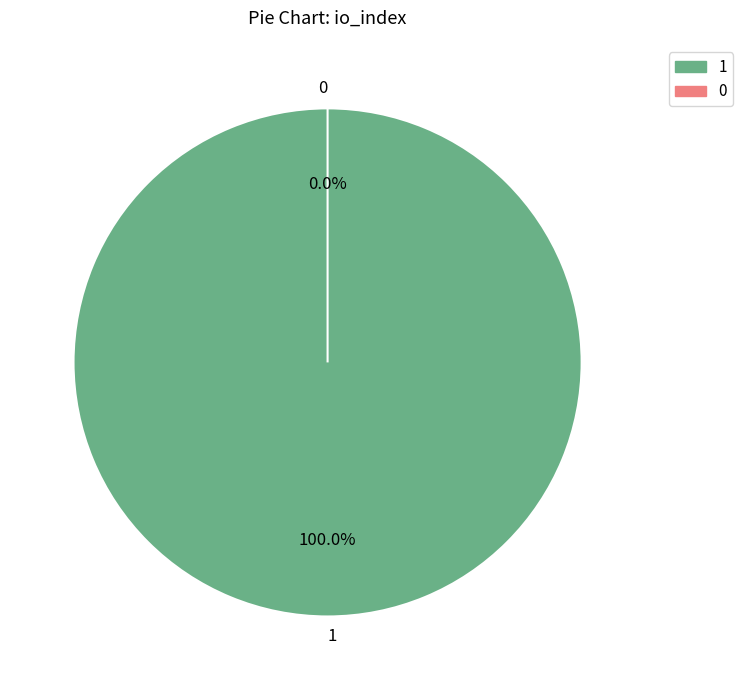

What percentage is the 1 slice, to the nearest percent?

100%